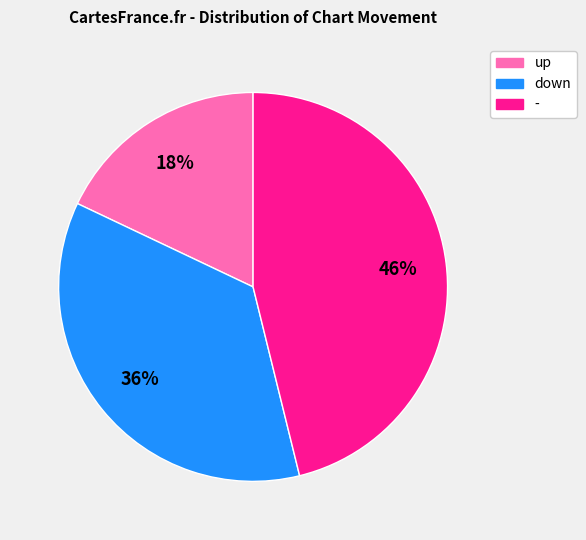

True or false: down accounts for 36% of the total.

True